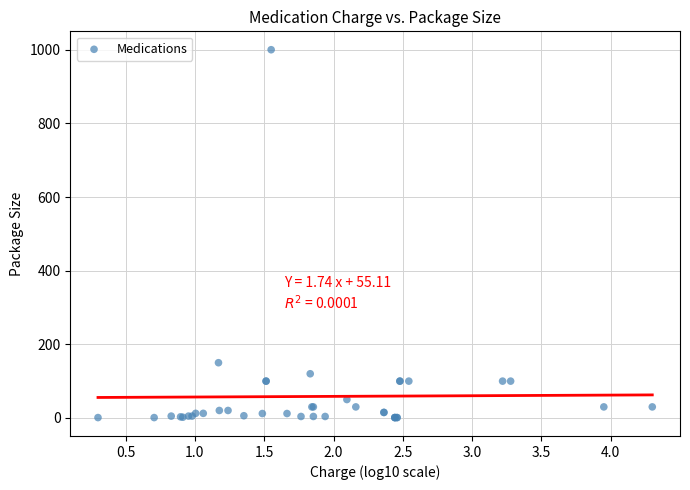

What Y value in the scatter plot is closest to 500?

150.0